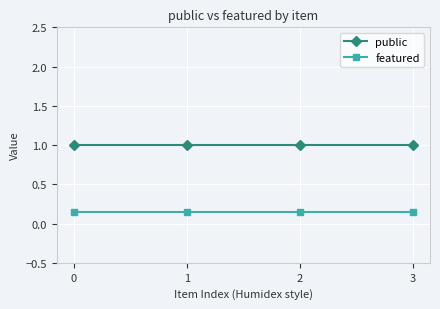

The public series shows 0.6 at 2. True or false?

False